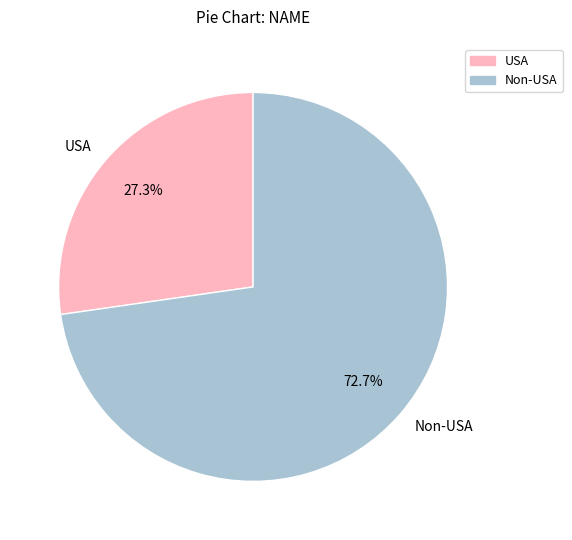

How many segments does this pie chart have?

2